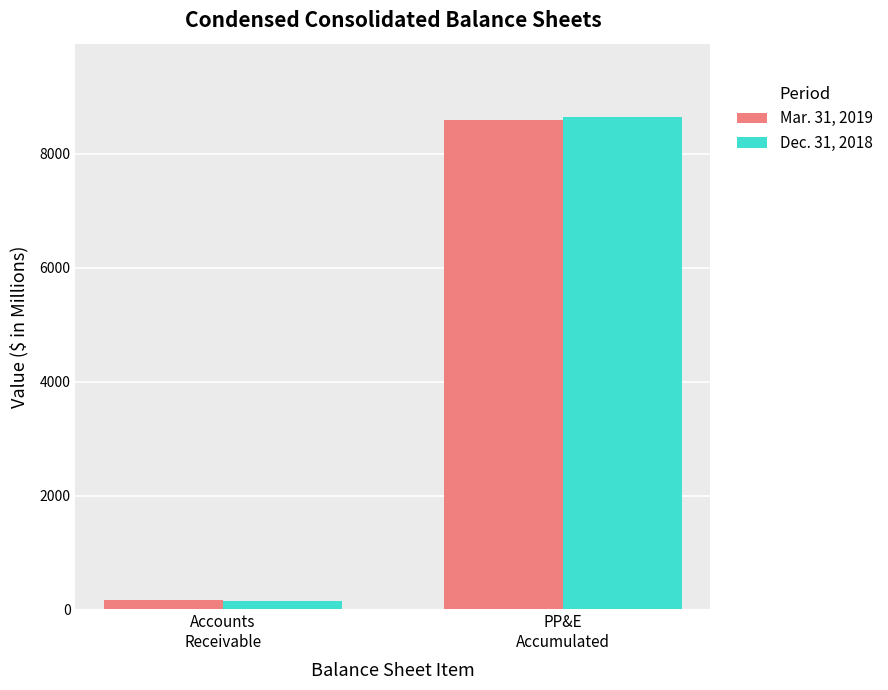

Rank the categories by Dec. 31, 2018 value from highest to lowest.

PP&E
Accumulated, Accounts
Receivable